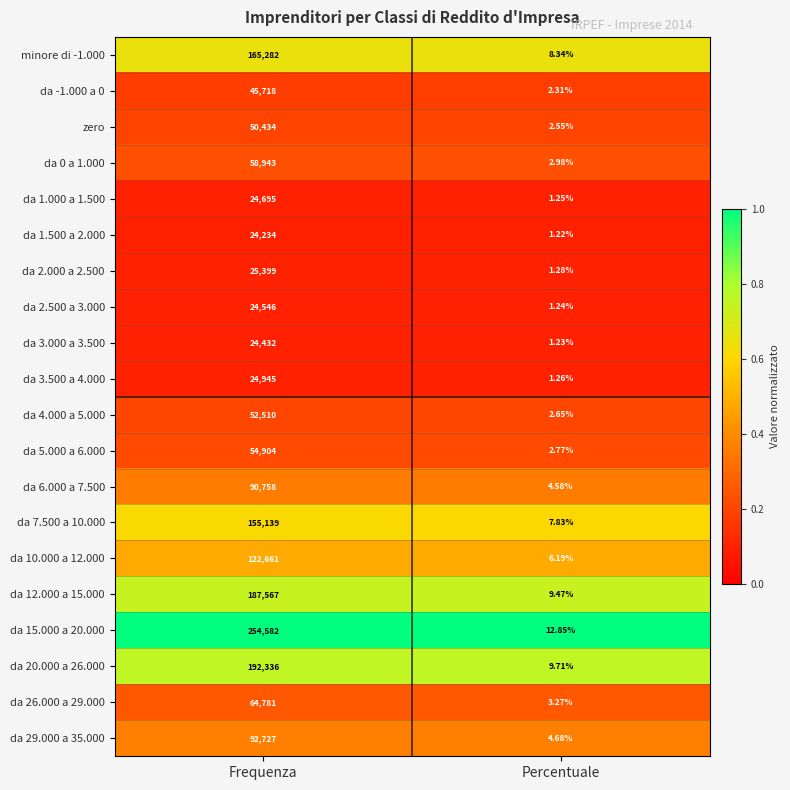

Where is da 15.000 a 20.000 nearest to the value 127297?

Percentuale